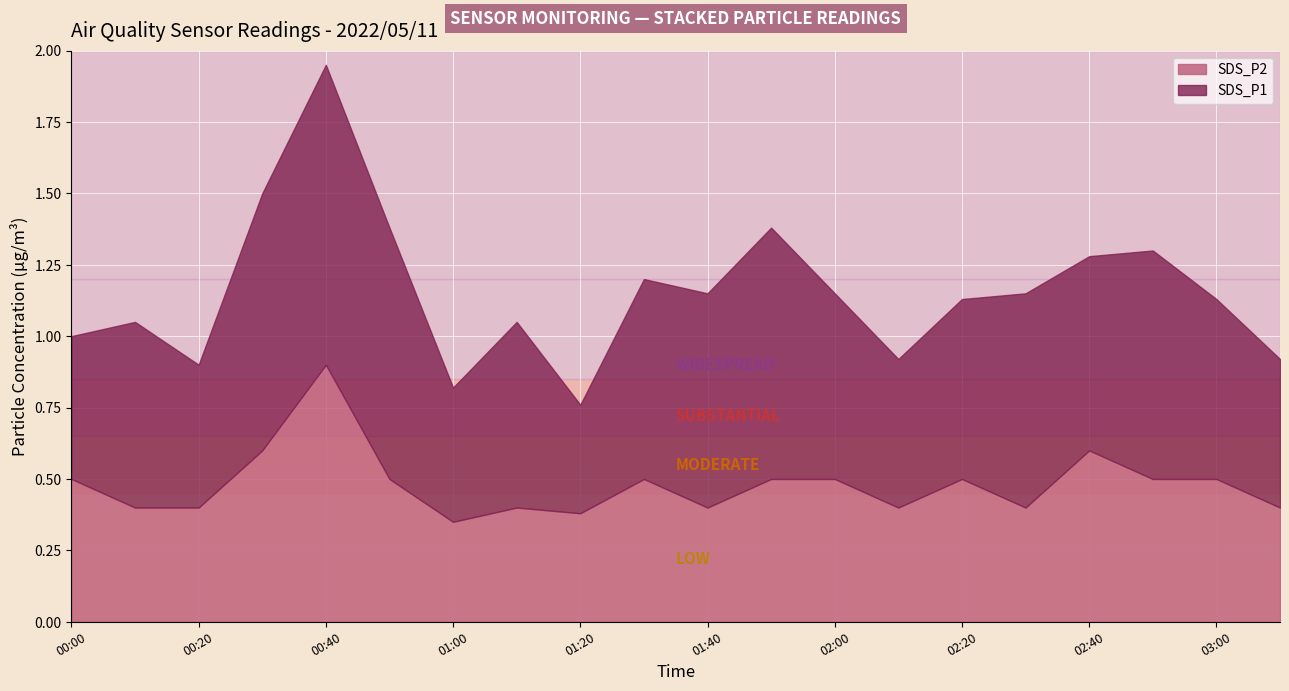

What are all the series names shown in the legend?

SDS_P2, SDS_P1